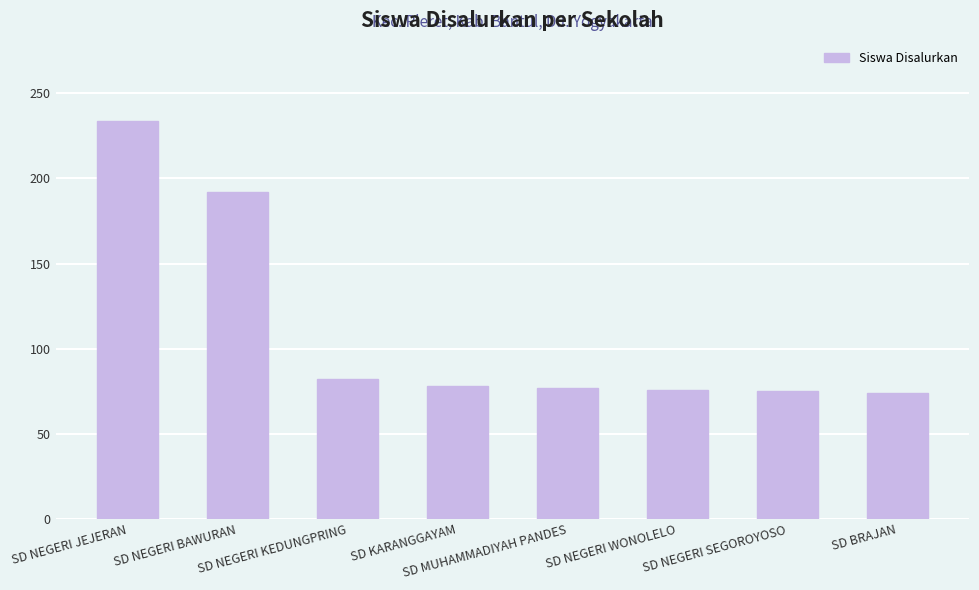

What is the average value?

111